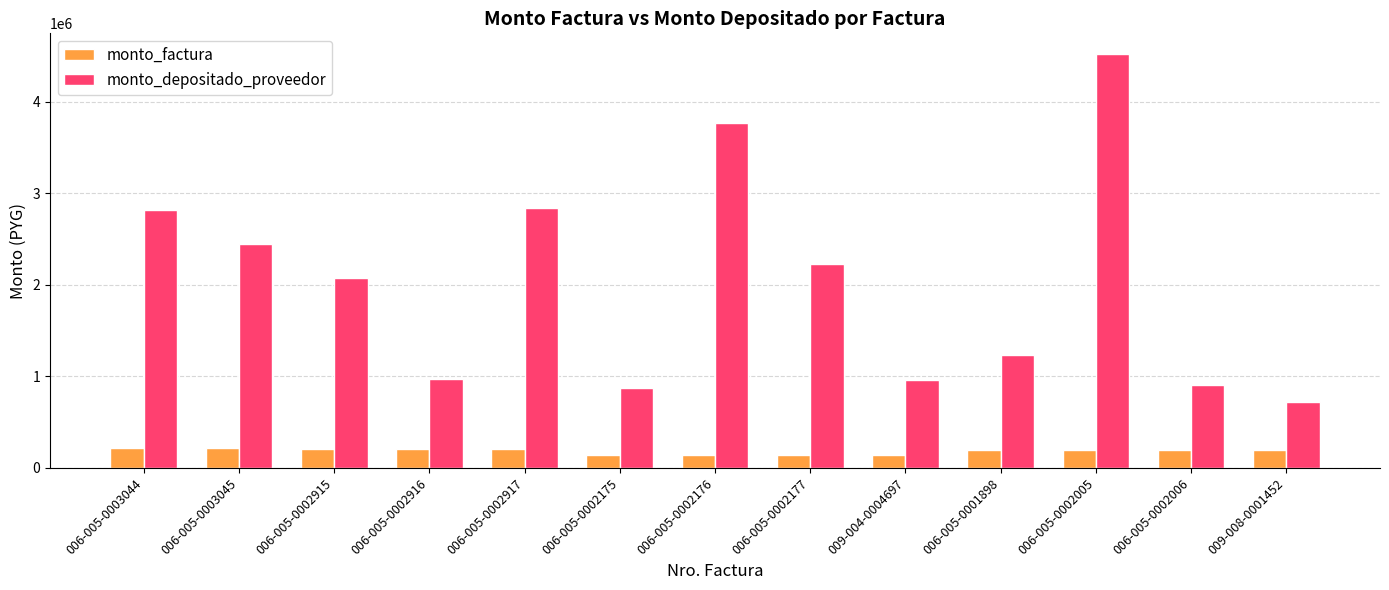

What is the total value across all series at 006-005-0002177?

2374869